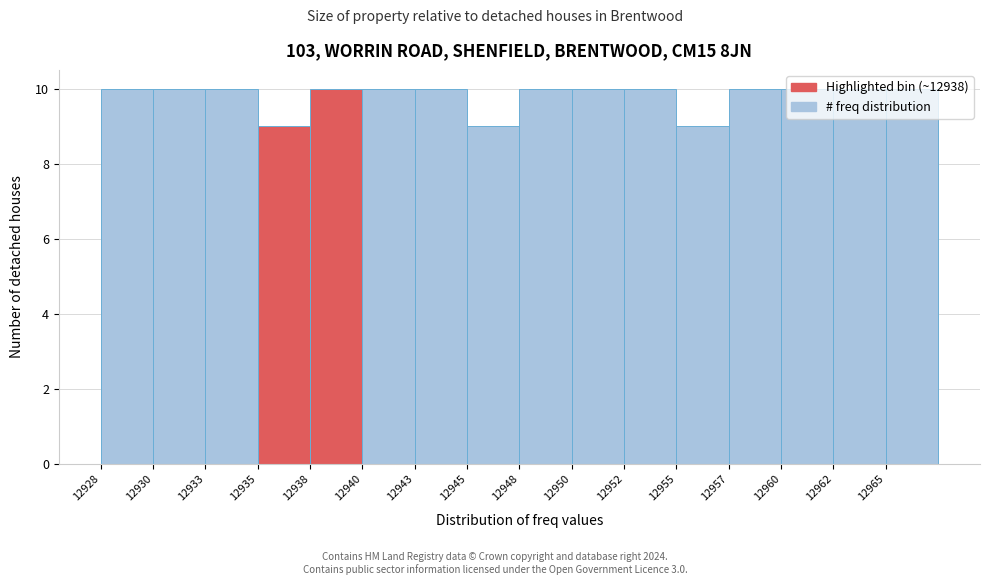

What is the ratio of the value at 12940 to the value at 12952?

1.0